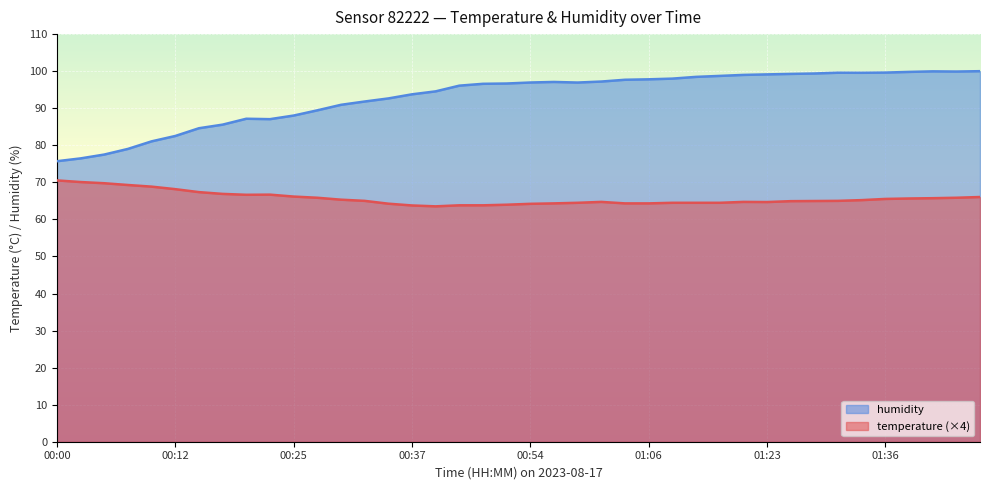

Where is the first local minimum for humidity?

00:22